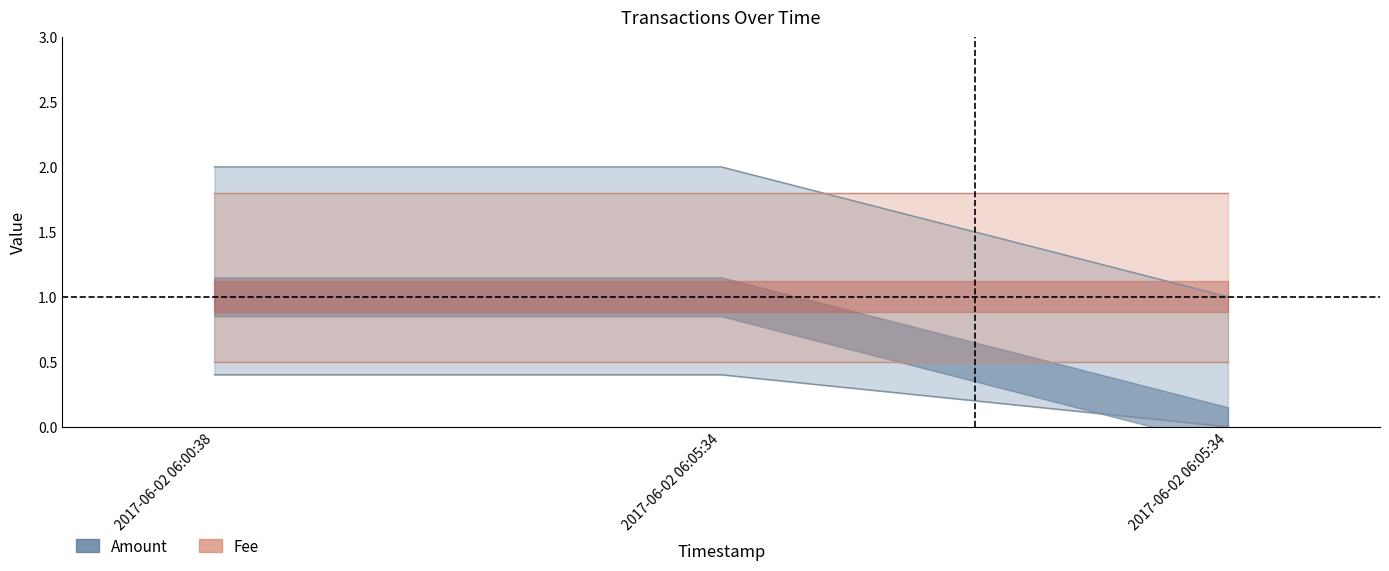

At which category does the chart reach its minimum across all series?

2017-06-02 06:05:34